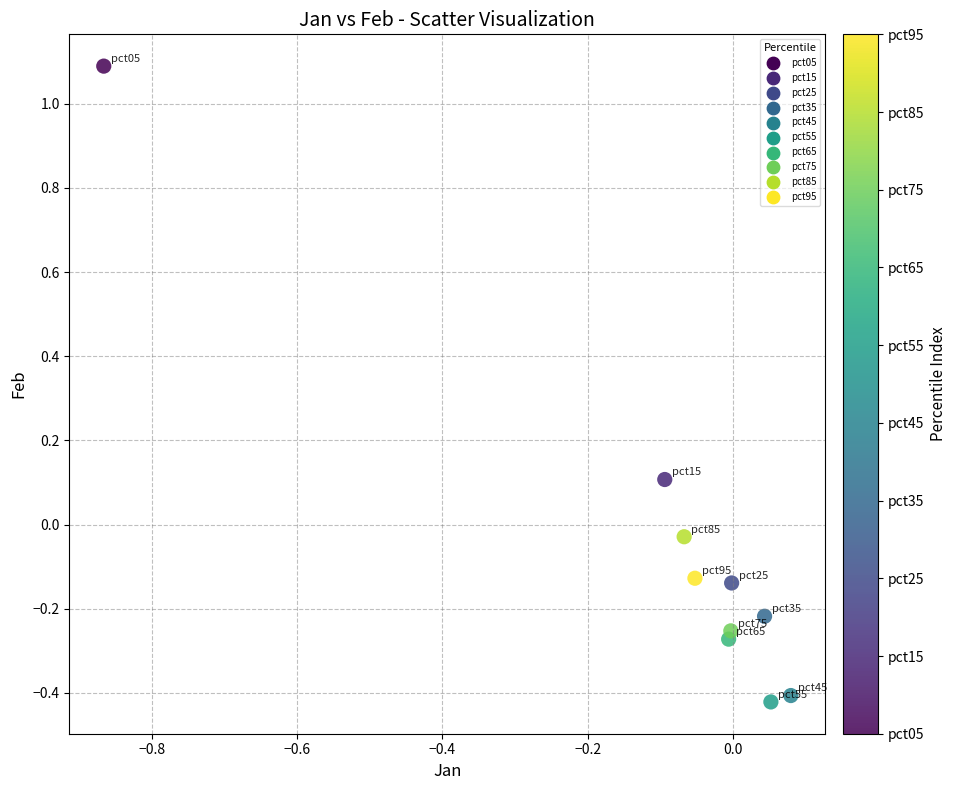

What is the range of X values (max minus min)?

0.9